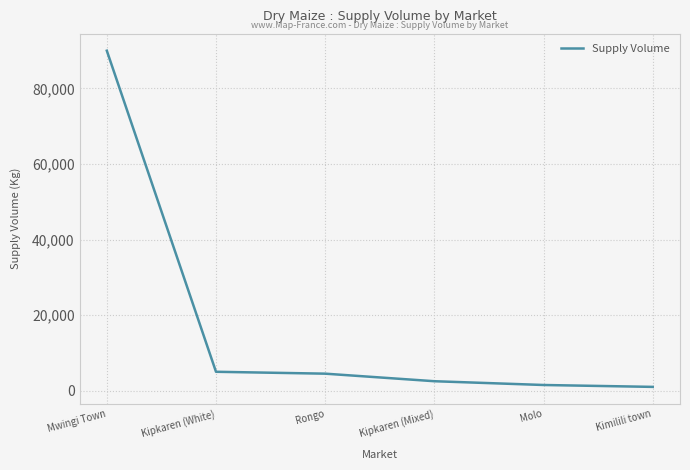

True or false: the data shows 90000 at Mwingi Town.

True